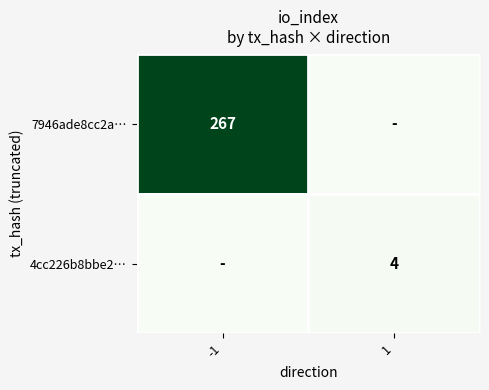

The value of 7946ade8cc2a… at -1 is 430. True or false?

False